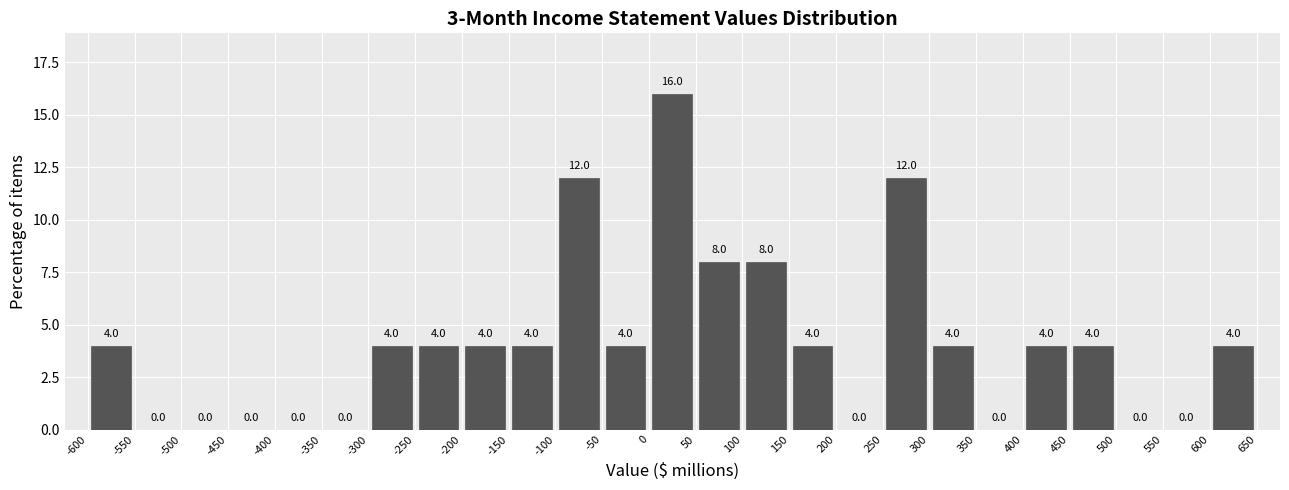

Reading left to right, list every bar in this chart as the range it spans on the x-axis followed by its height.

-600 to -550: 4.0
-550 to -500: 0.0
-500 to -450: 0.0
-450 to -400: 0.0
-400 to -350: 0.0
-350 to -300: 0.0
-300 to -250: 4.0
-250 to -200: 4.0
-200 to -150: 4.0
-150 to -100: 4.0
-100 to -50: 12.0
-50 to 0: 4.0
0 to 50: 16.0
50 to 100: 8.0
100 to 150: 8.0
150 to 200: 4.0
200 to 250: 0.0
250 to 300: 12.0
300 to 350: 4.0
350 to 400: 0.0
400 to 450: 4.0
450 to 500: 4.0
500 to 550: 0.0
550 to 600: 0.0
600 to 650: 4.0